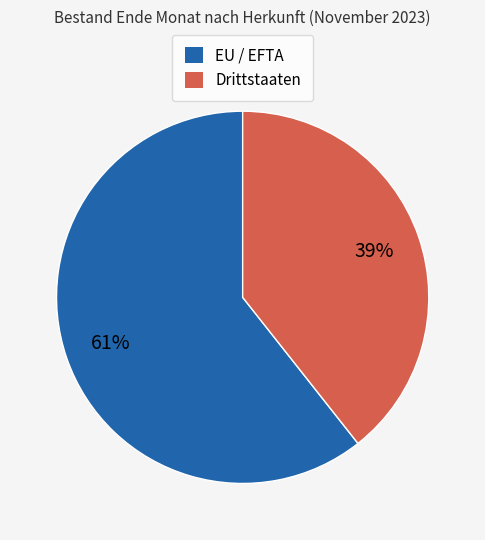

Which category has the biggest portion of the pie?

EU / EFTA